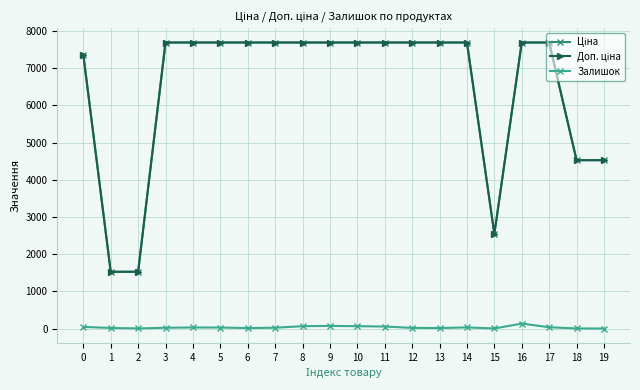

What is the maximum value shown in the chart?

7688.0